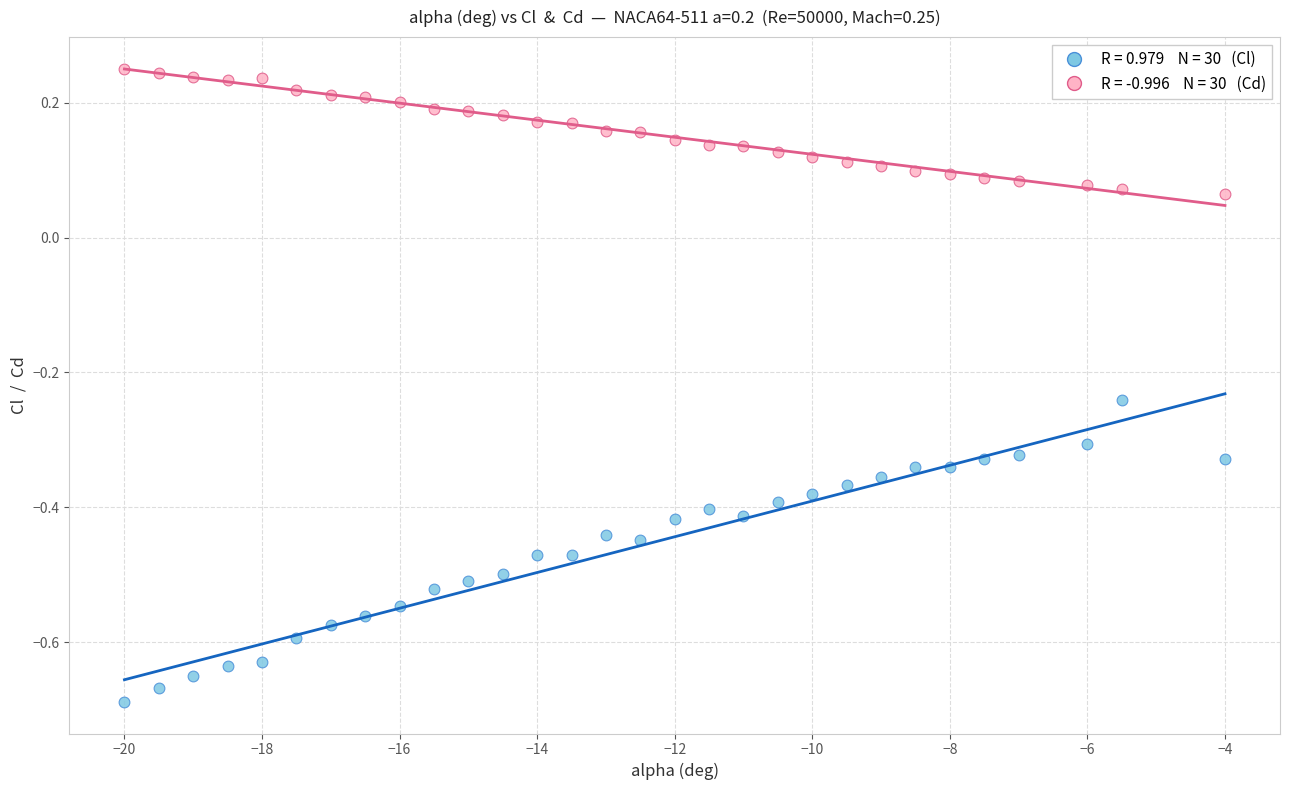

Across all data points, what is the range of X values (max minus min)?

16.0